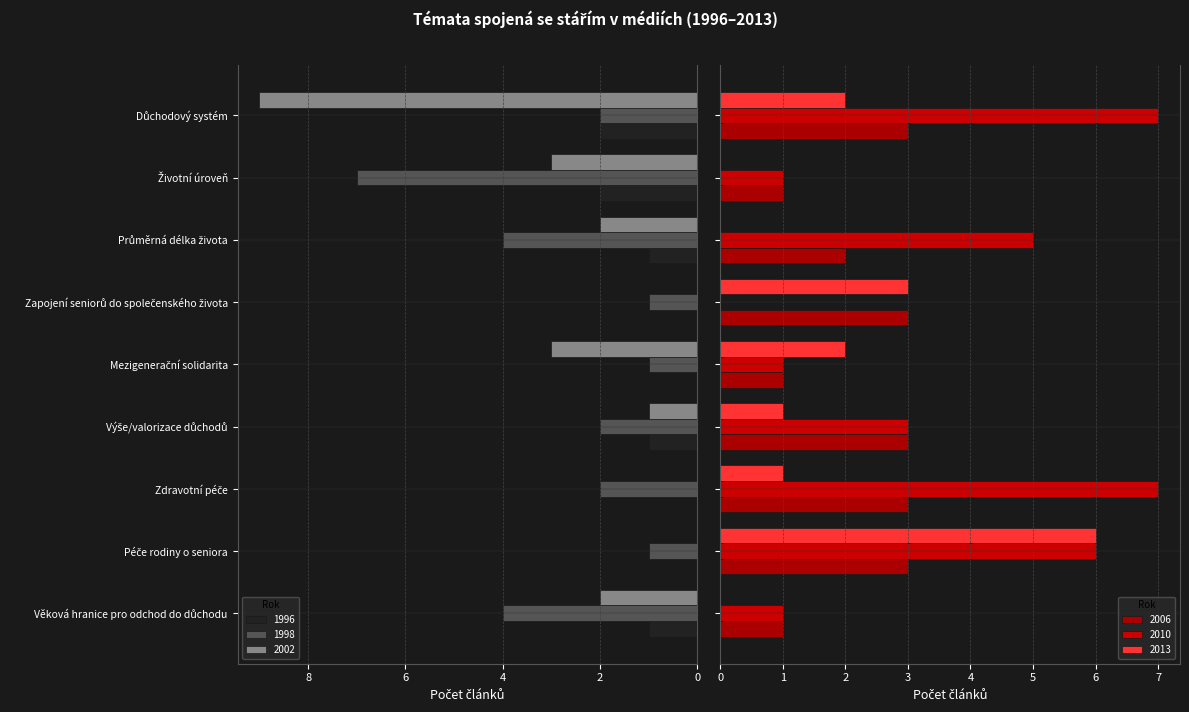

What is the maximum value shown in the chart?

9